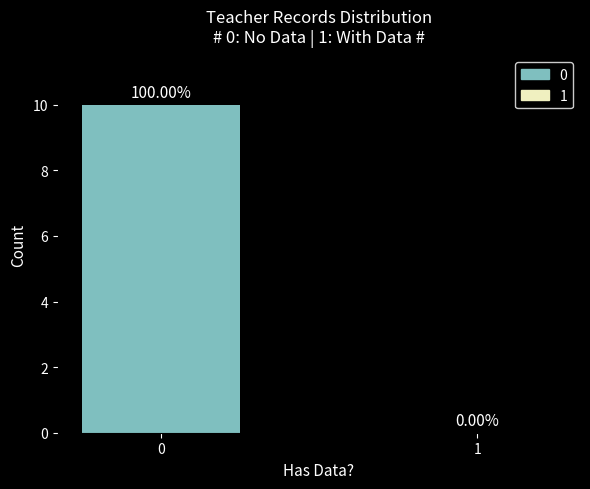

What is the change in value from 0 to 1?

-10